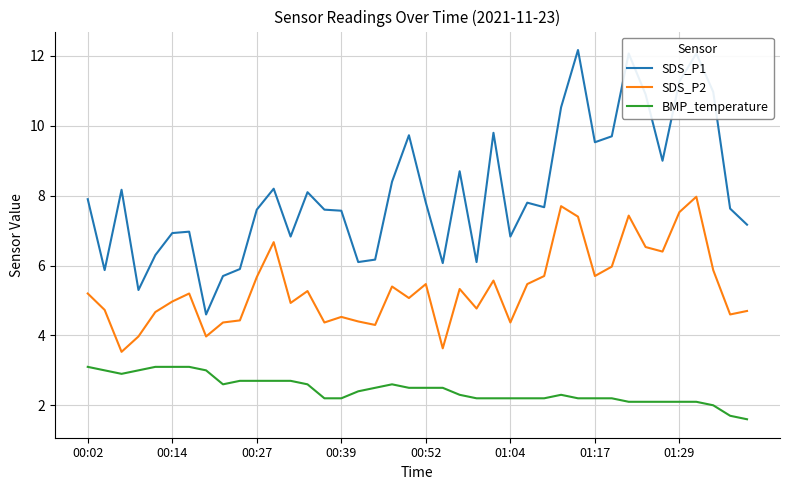

True or false: BMP_temperature and SDS_P2 cross at least once.

False